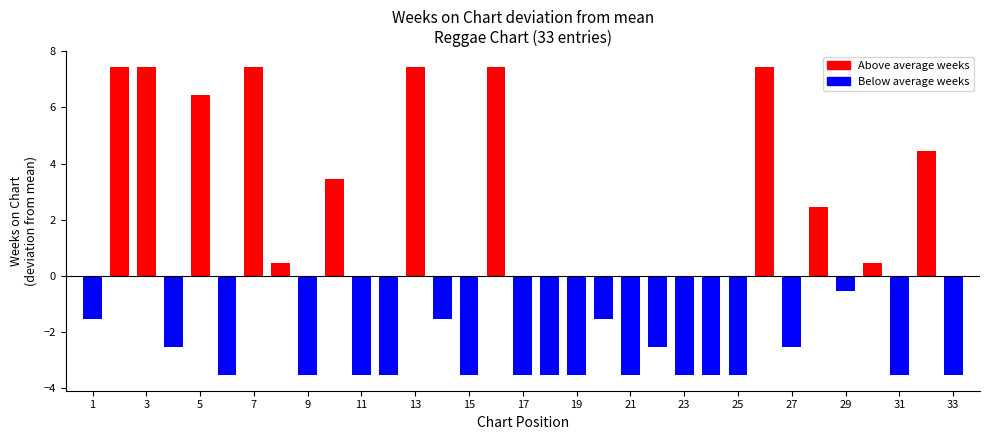

Does the chart contain stacked bars?

No